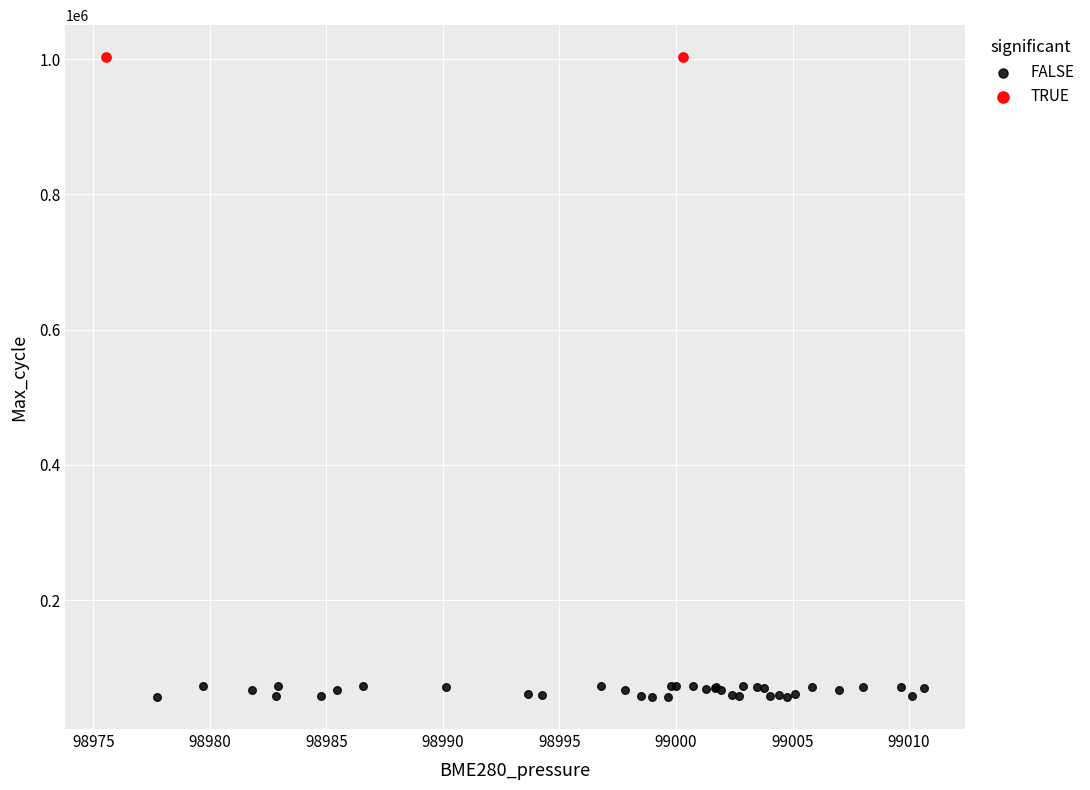

Which series contains the highest Y value?

TRUE